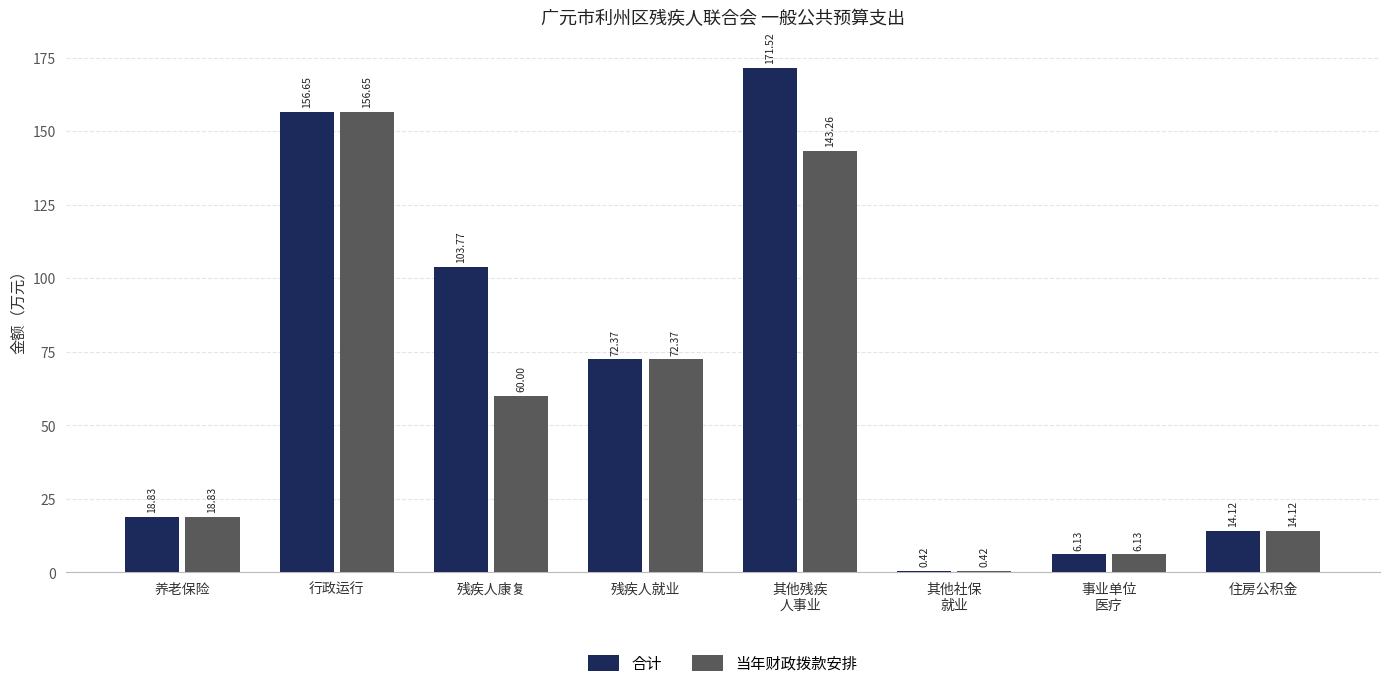

Which series has the largest total across all categories?

合计